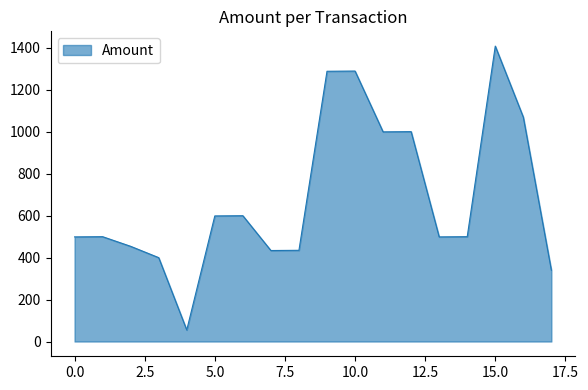

What is the difference between the maximum and minimum values?

1354